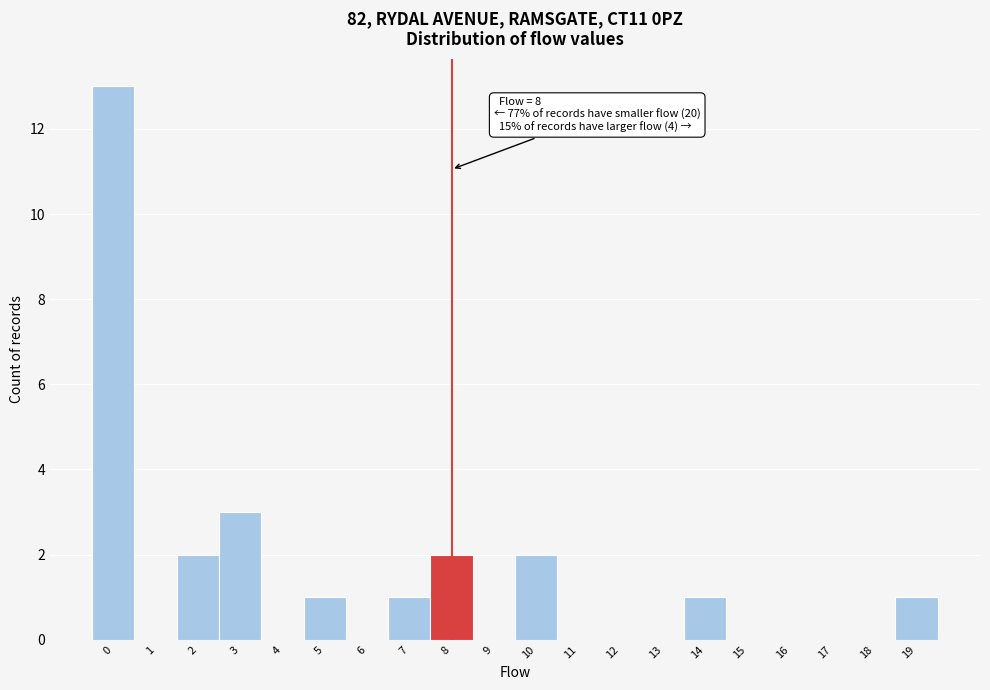

Reading left to right, transcribe all the data shown in this chart.

0=13	1=0	2=2	3=3	4=0	5=1	6=0	7=1	8=2	9=0	10=2	11=0	12=0	13=0	14=1	15=0	16=0	17=0	18=0	19=1